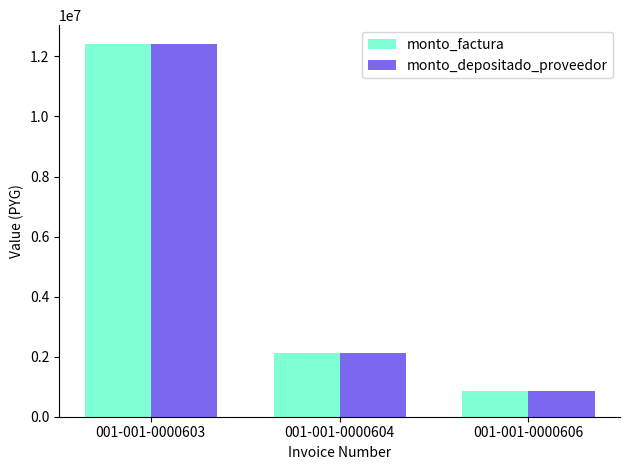

The value of monto_depositado_proveedor at 001-001-0000603 is 12420350. True or false?

True